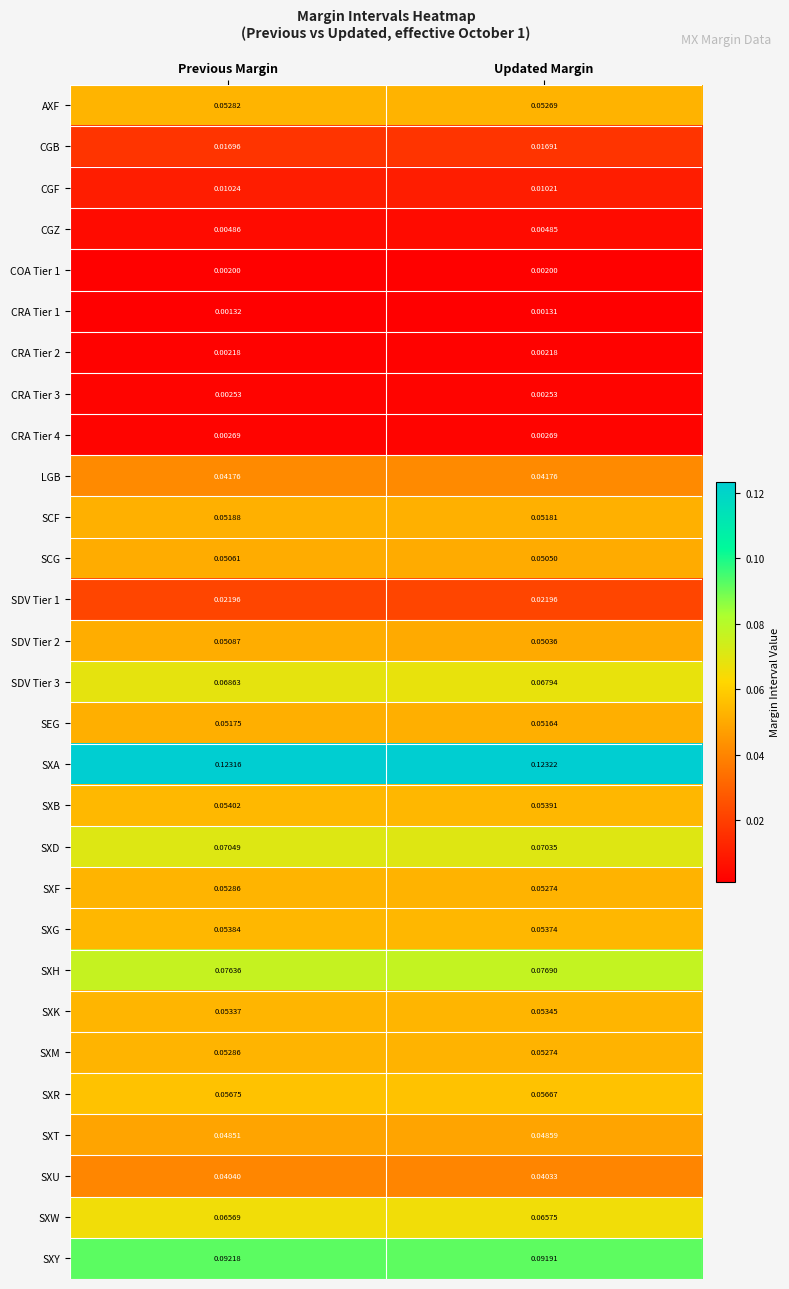

At which category is the sum across all series the highest?

Previous Margin